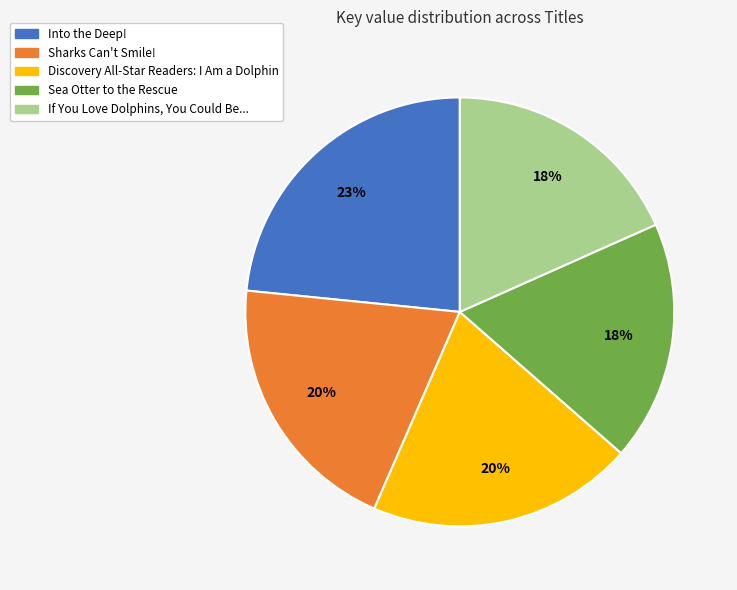

True or false: Sharks Can't Smile! accounts for 34% of the total.

False